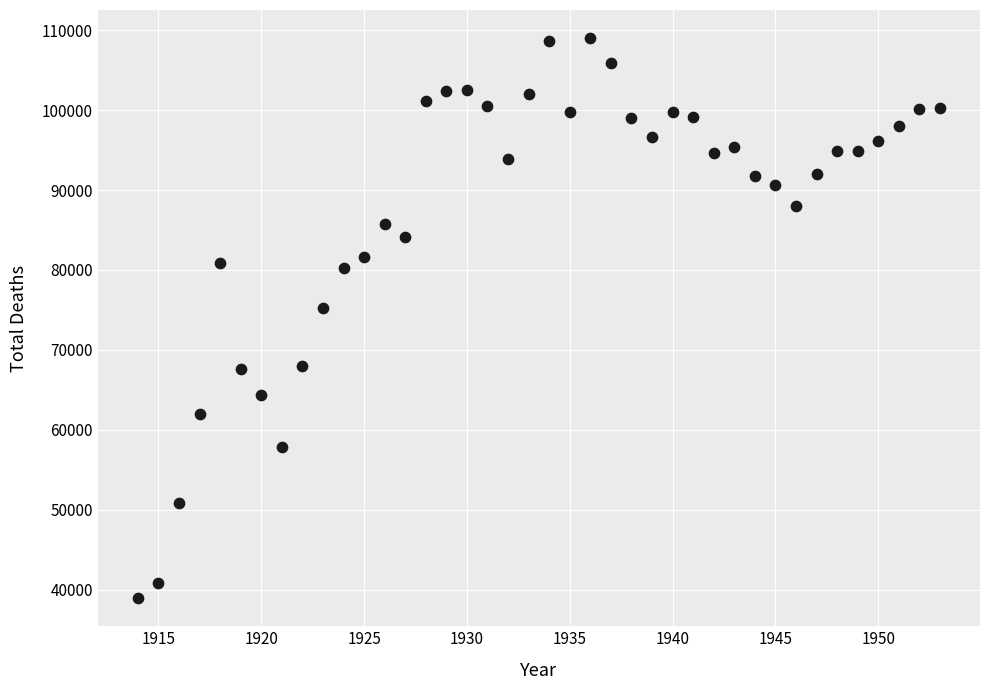

What Y value in the scatter plot is closest to 73977?

75267